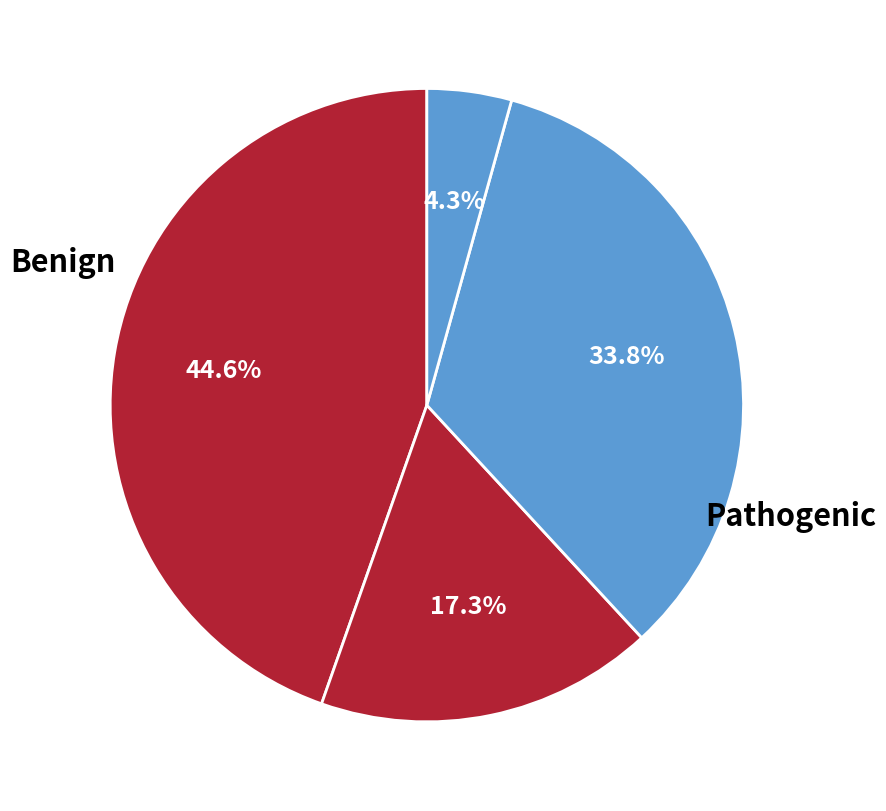

How many slices are in this pie chart?

4